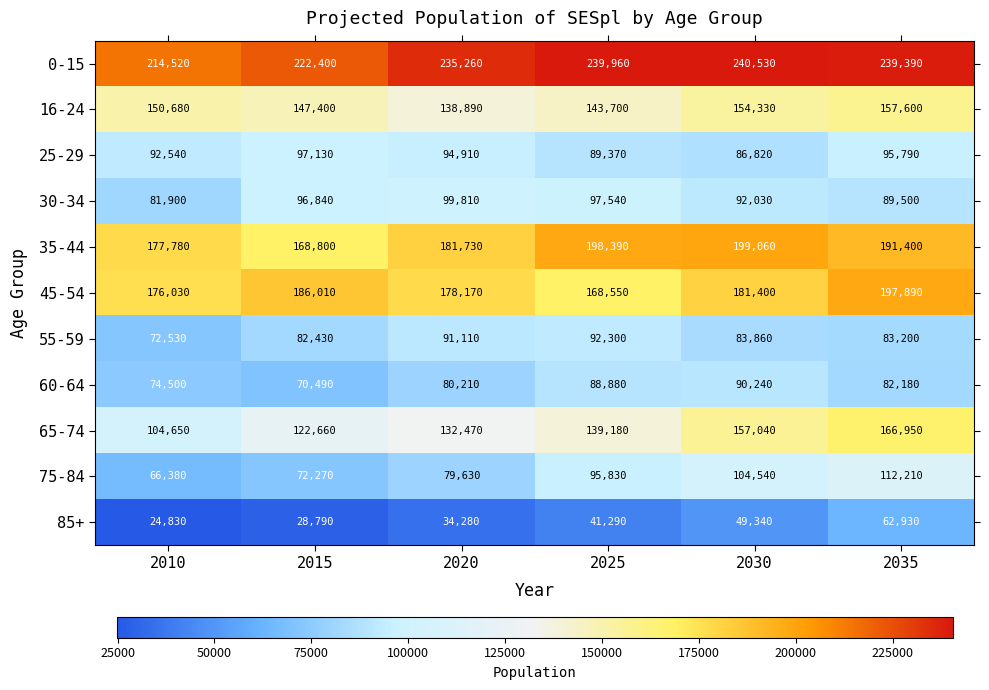

What is the total value across all series at 2035?

1479040